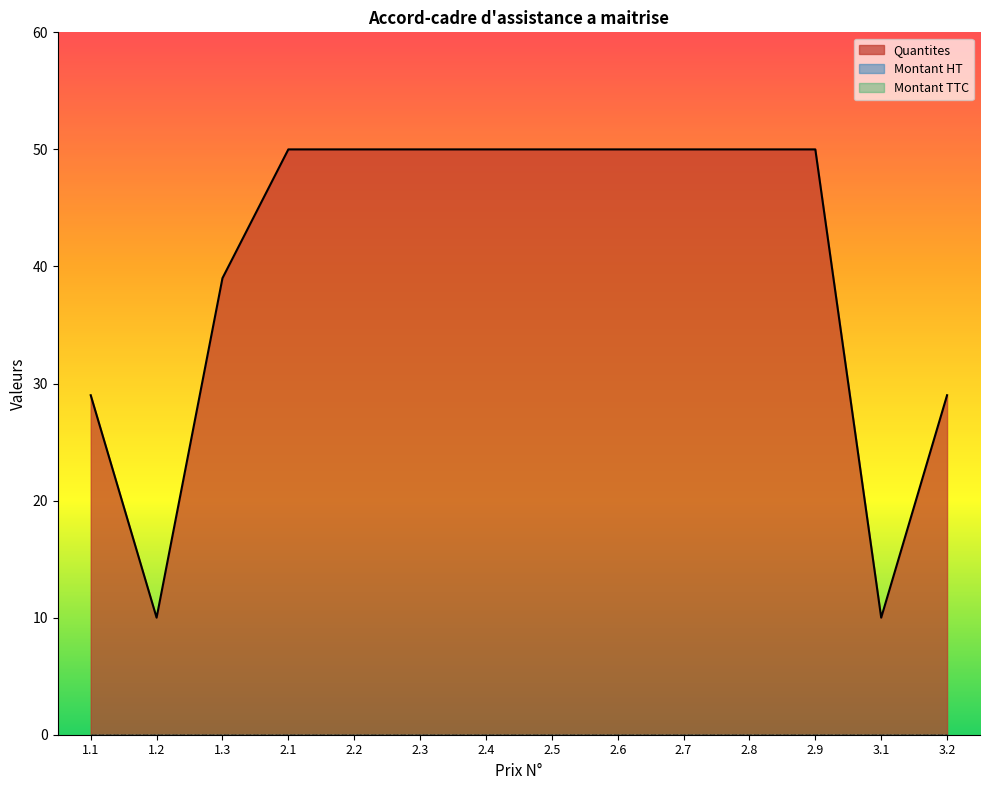

What are all the series names shown in the legend?

Quantites, Montant HT, Montant TTC